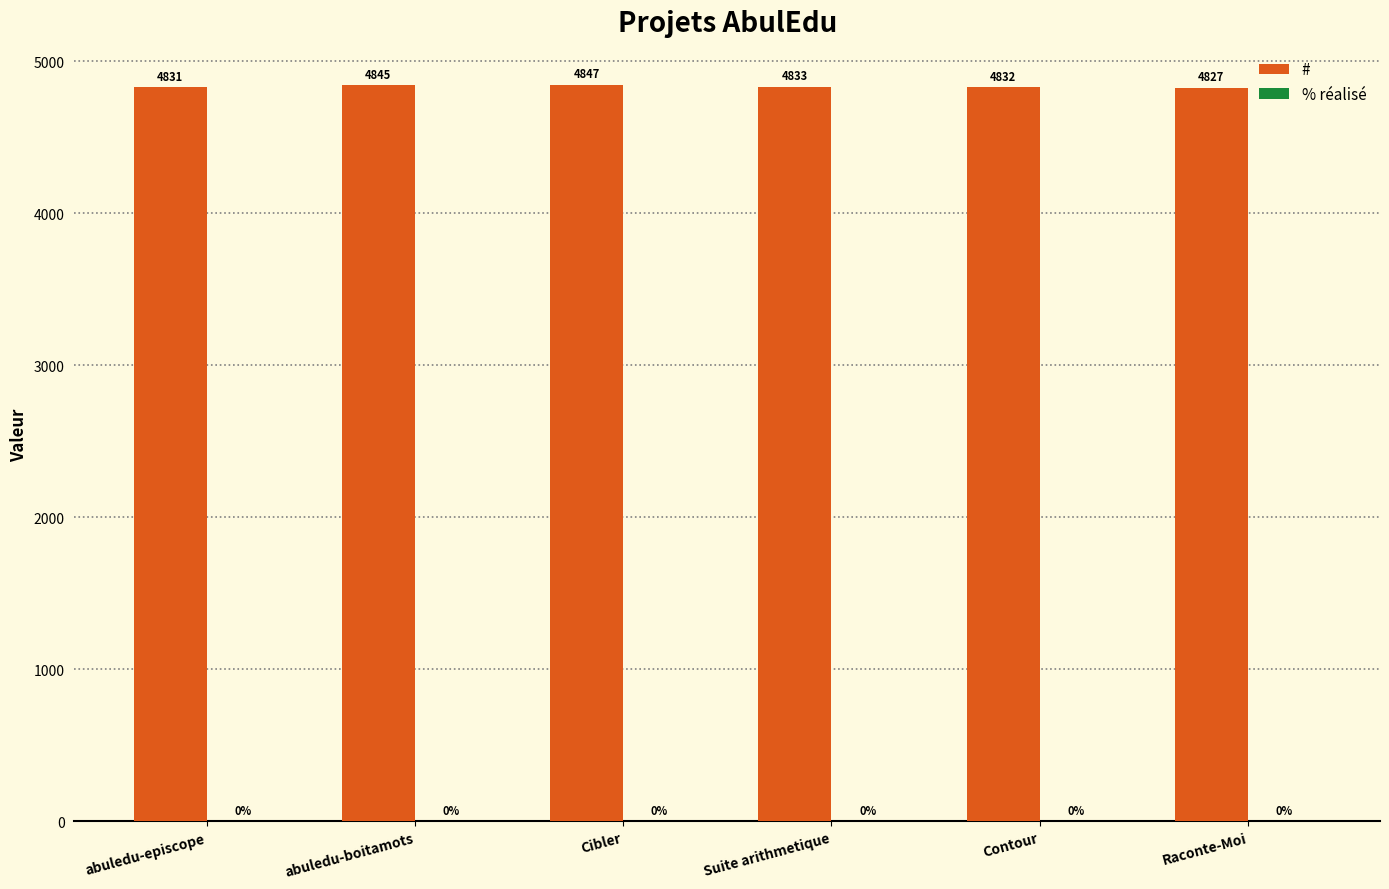

Reading left to right, transcribe all the data shown in this chart.

4831	4845	4847	4833	4832	4827